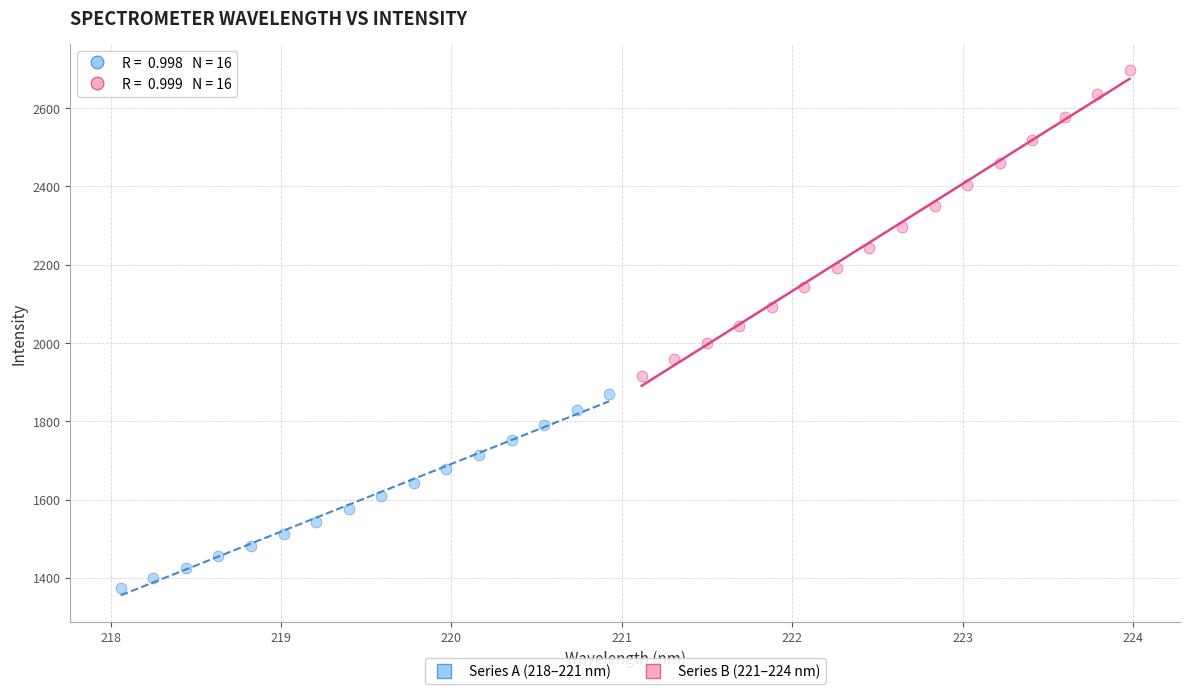

Which series reaches the maximum Y coordinate?

Series B (221–224 nm)